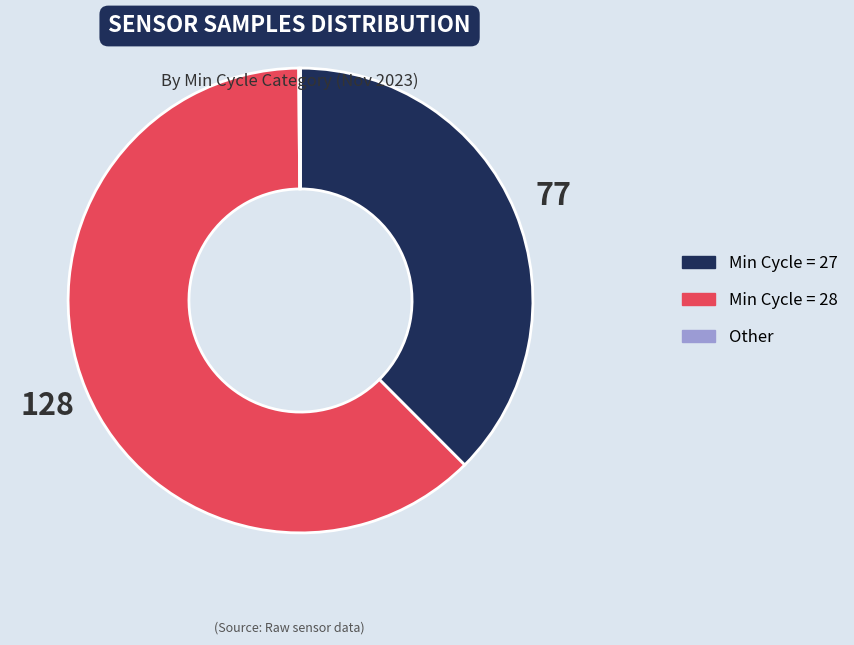

Is there a majority slice in this chart?

Yes